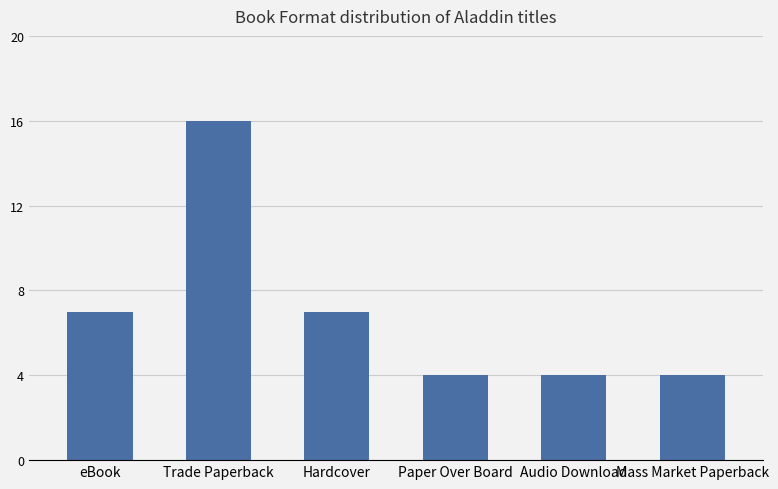

What is the label of the 4th bar from the left?

Paper Over Board